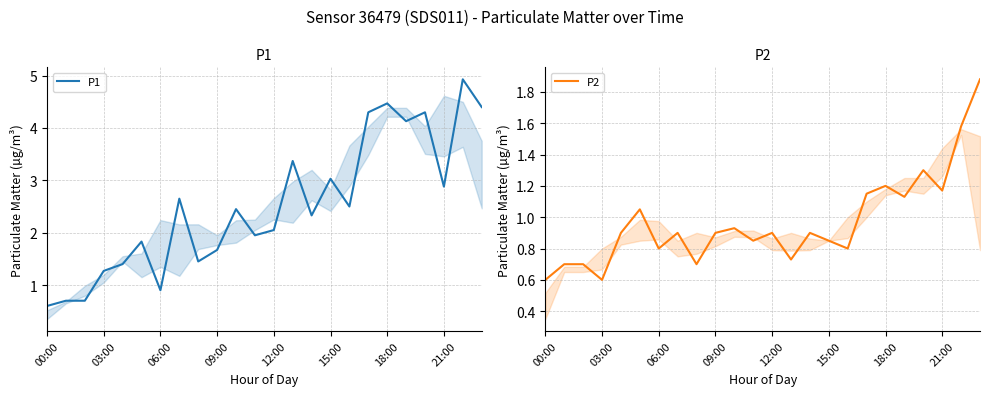

Reading left to right, what are all the values shown in this chart?

P1: 0.6	0.7	0.7	1.3	1.4	1.8	0.9	2.6	1.4	1.7	2.5	1.9	2.0	3.4	2.3	3.0	2.5	4.3	4.5	4.1	4.3	2.9	4.9	4.4
P2: 0.6	0.7	0.7	0.6	0.9	1.1	0.8	0.9	0.7	0.9	0.9	0.8	0.9	0.7	0.9	0.8	0.8	1.1	1.2	1.1	1.3	1.2	1.6	1.9